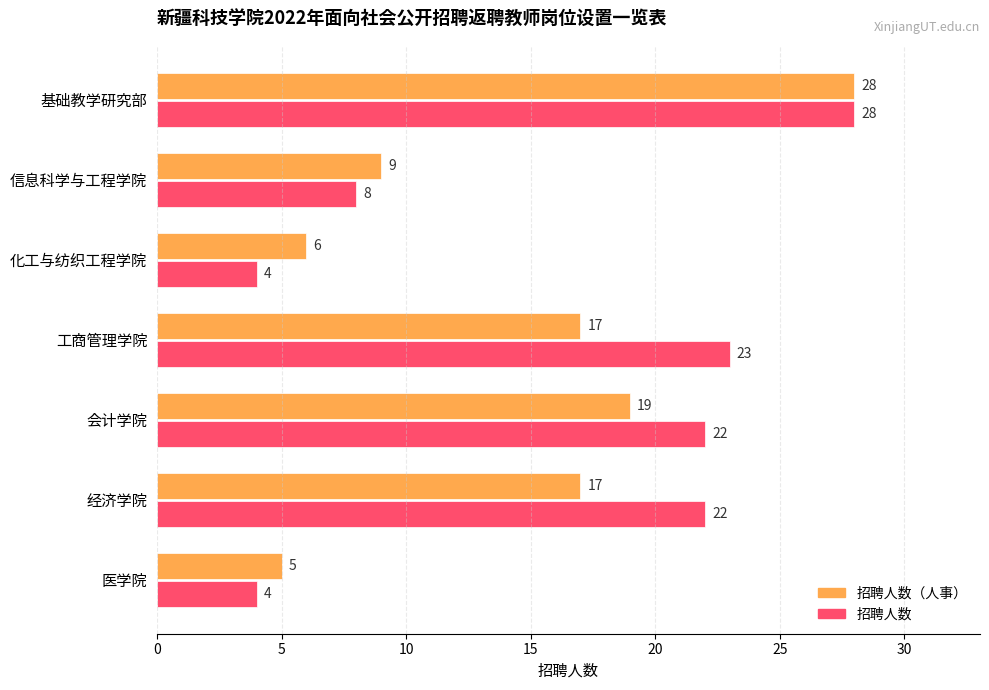

Between 基础教学研究部 and 经济学院, which series saw the biggest shift?

招聘人数（人事）